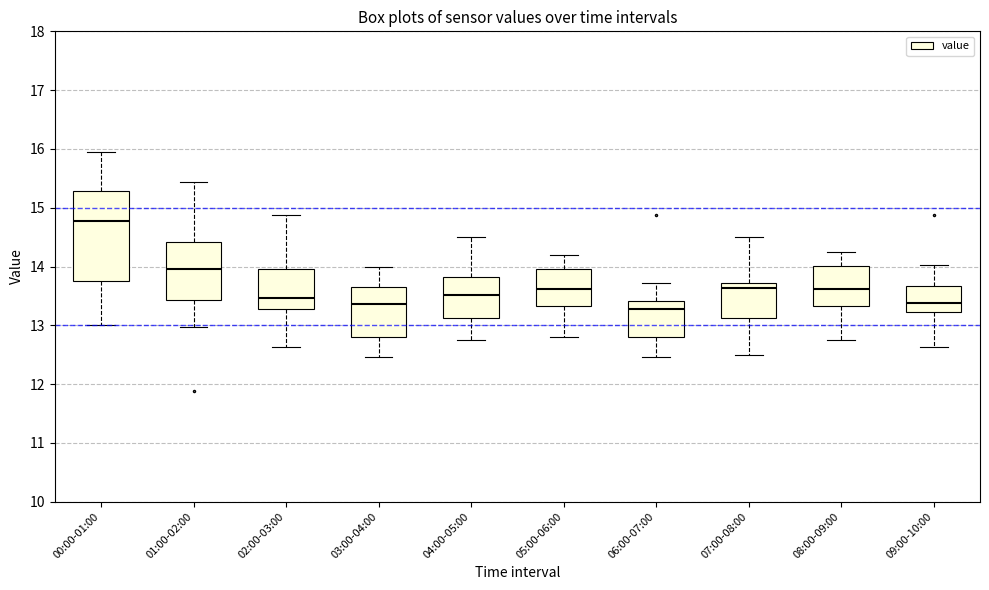

Reading left to right, transcribe this box plot: for each box, give where its median line is, the range the box spans, and where its two whiskers end, as read against the y-axis. The values are not printed on the chart, so give them approximately, as read against the axis.

00:00-01:00: median 14.8, box 13.8 to 15.3, whiskers 13.0 to 16.0
01:00-02:00: median 14.0, box 13.4 to 14.4, whiskers 13.0 to 15.4
02:00-03:00: median 13.5, box 13.3 to 14.0, whiskers 12.6 to 14.9
03:00-04:00: median 13.4, box 12.8 to 13.7, whiskers 12.5 to 14.0
04:00-05:00: median 13.5, box 13.1 to 13.8, whiskers 12.8 to 14.5
05:00-06:00: median 13.6, box 13.3 to 14.0, whiskers 12.8 to 14.2
06:00-07:00: median 13.3, box 12.8 to 13.4, whiskers 12.5 to 13.7
07:00-08:00: median 13.6, box 13.1 to 13.7, whiskers 12.5 to 14.5
08:00-09:00: median 13.6, box 13.3 to 14.0, whiskers 12.8 to 14.3
09:00-10:00: median 13.4, box 13.2 to 13.7, whiskers 12.6 to 14.0